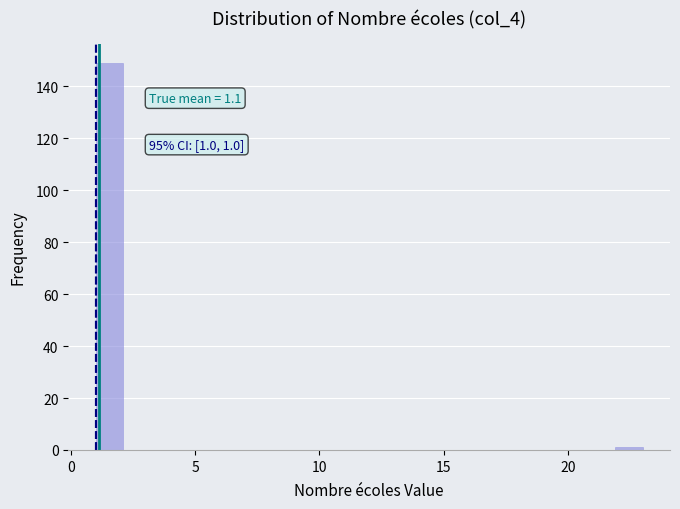

Read against the x-axis, roughly where is the centre of the tallest bar?

1.5